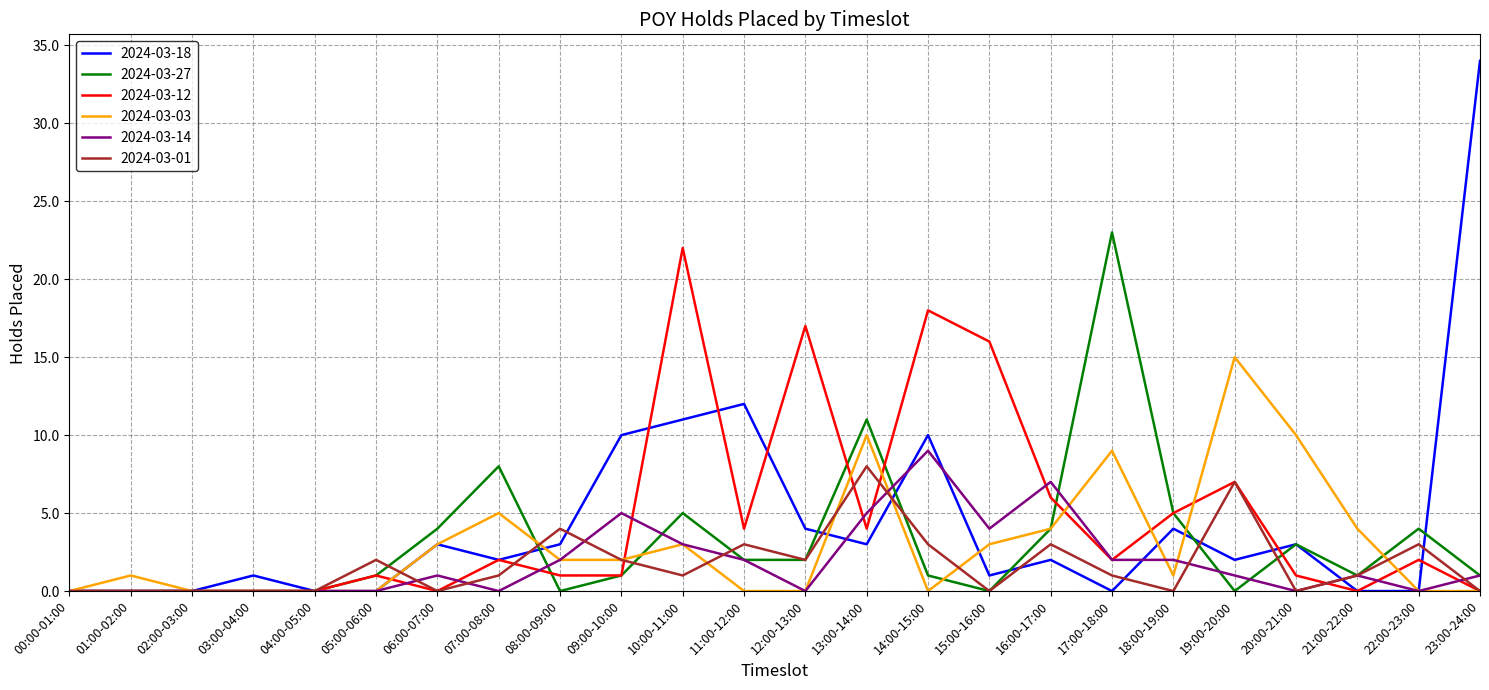

What are all the series names shown in the legend?

2024-03-18, 2024-03-27, 2024-03-12, 2024-03-03, 2024-03-14, 2024-03-01